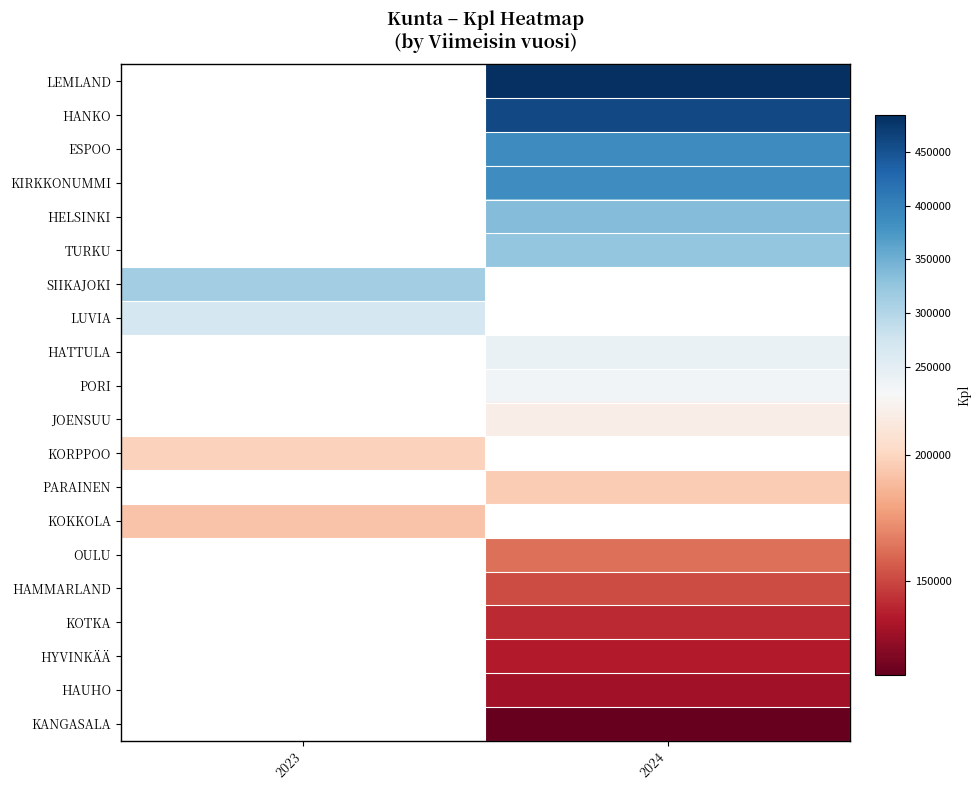

At which category does the chart reach its peak across all series?

2024